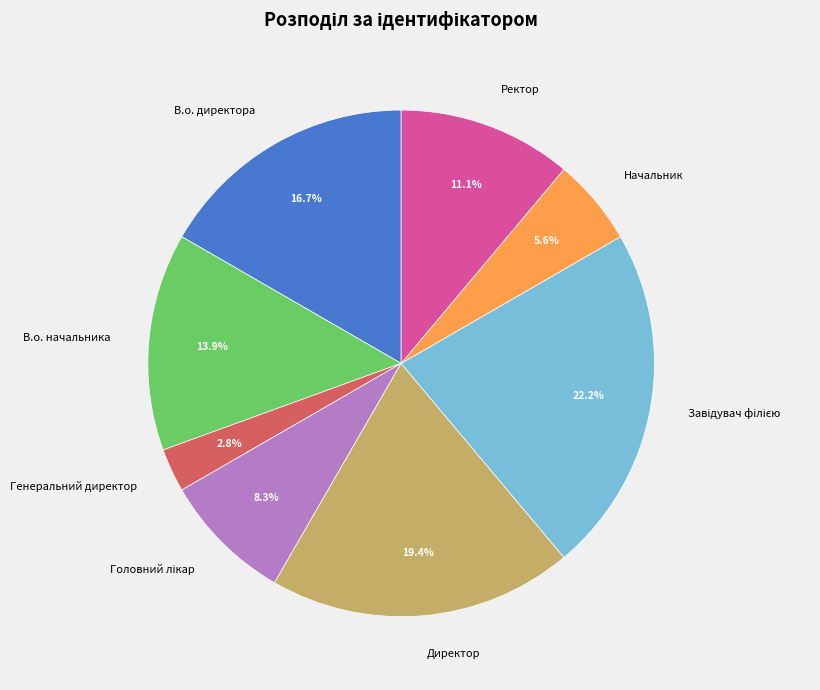

Count the number of slices in the pie.

8